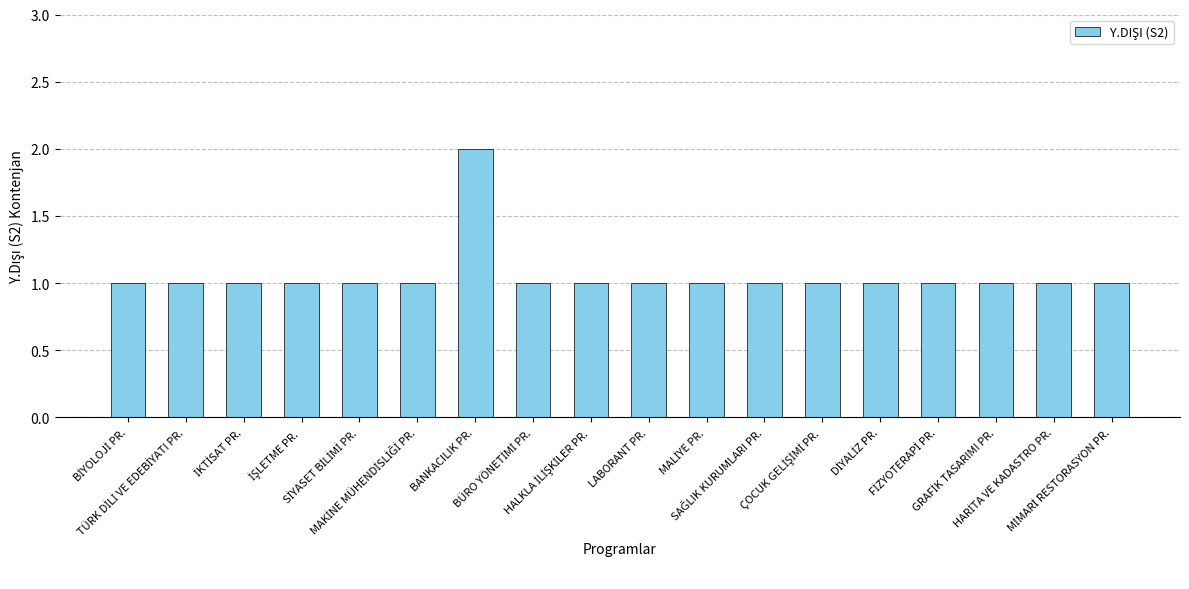

What is the value of the 2nd bar from the left?

1